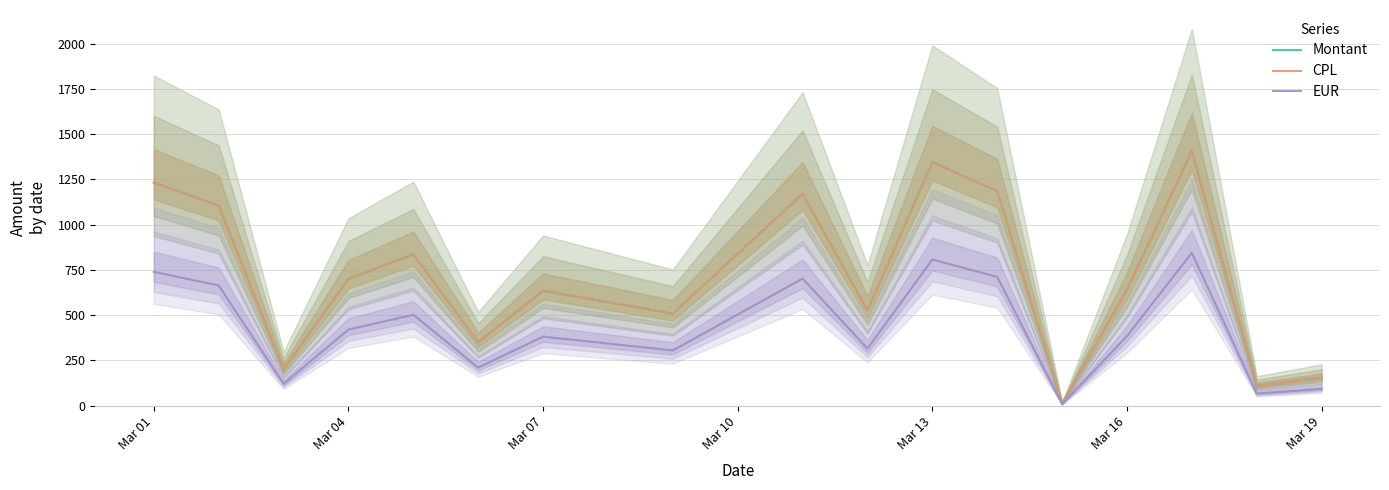

The value of CPL at Mar 01 is 1232.1. True or false?

True